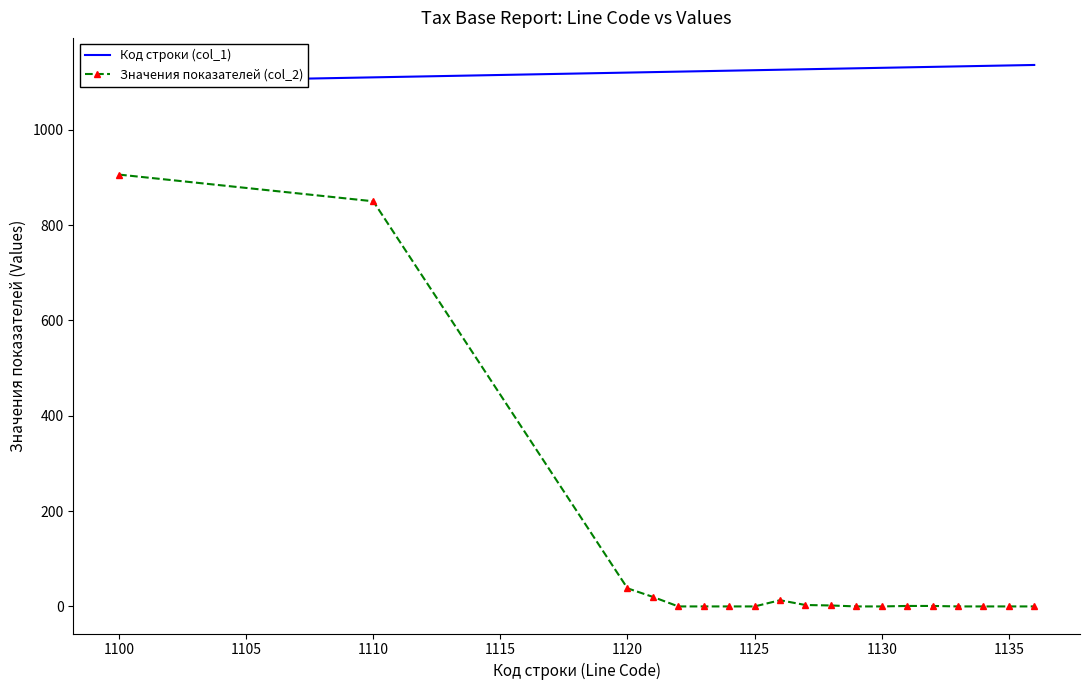

True or false: Значения показателей (col_2) has a value of 0 at 1130.

True